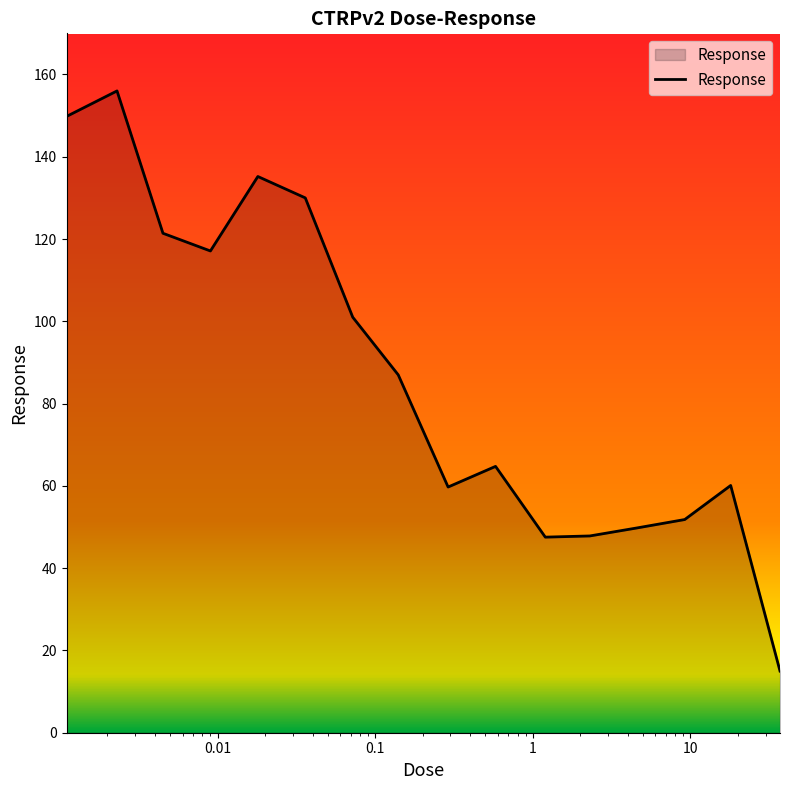

What is the minimum value shown in the chart?

15.0